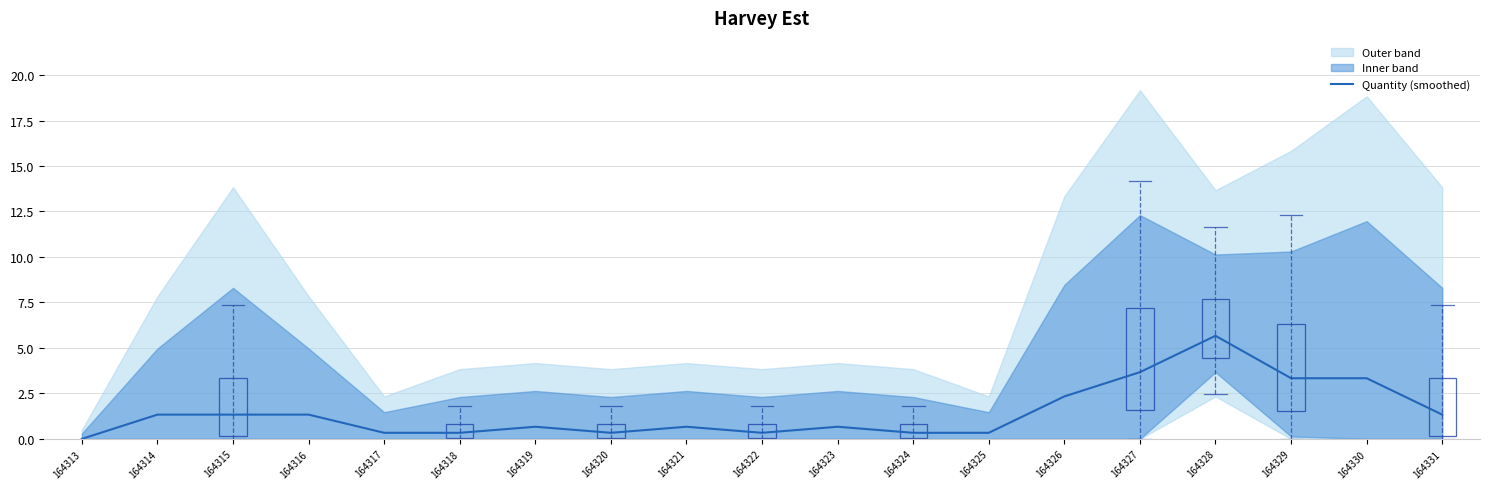

Reading right to left, what are all the values shown in this chart?

164331=1.3	164330=3.3	164329=3.3	164328=5.7	164327=3.7	164326=2.3	164325=0.3	164324=0.3	164323=0.7	164322=0.3	164321=0.7	164320=0.3	164319=0.7	164318=0.3	164317=0.3	164316=1.3	164315=1.3	164314=1.3	164313=0.0